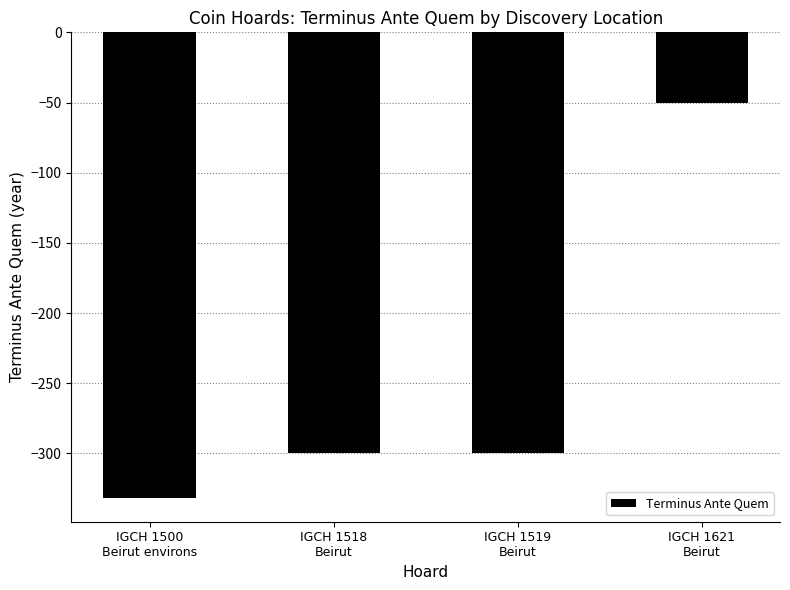

What is the sum of all values?

-982